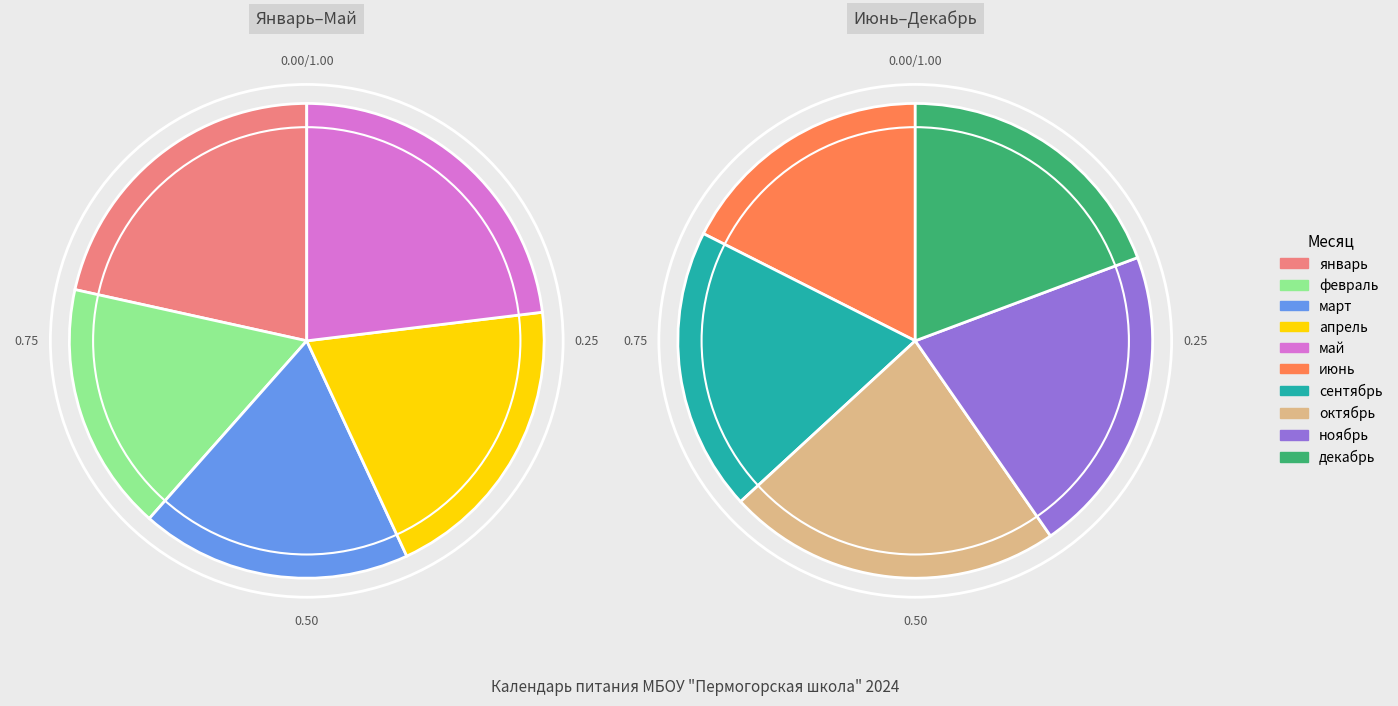

What is the smallest slice in the pie chart?

июнь